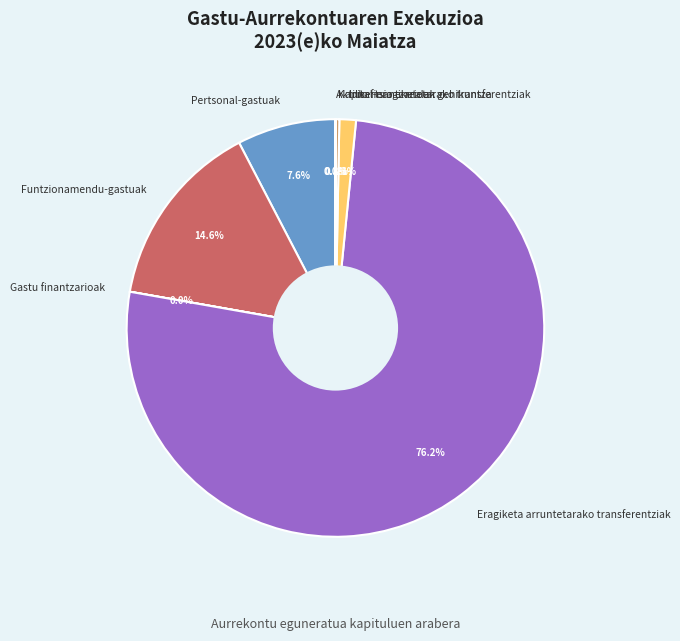

What percentage is NOT represented by Pertsonal-gastuak?

92.4%